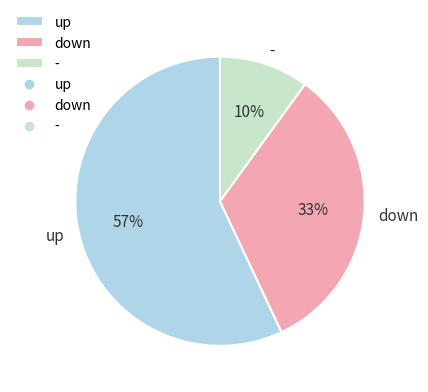

Is the sum of up and - greater than half?

Yes